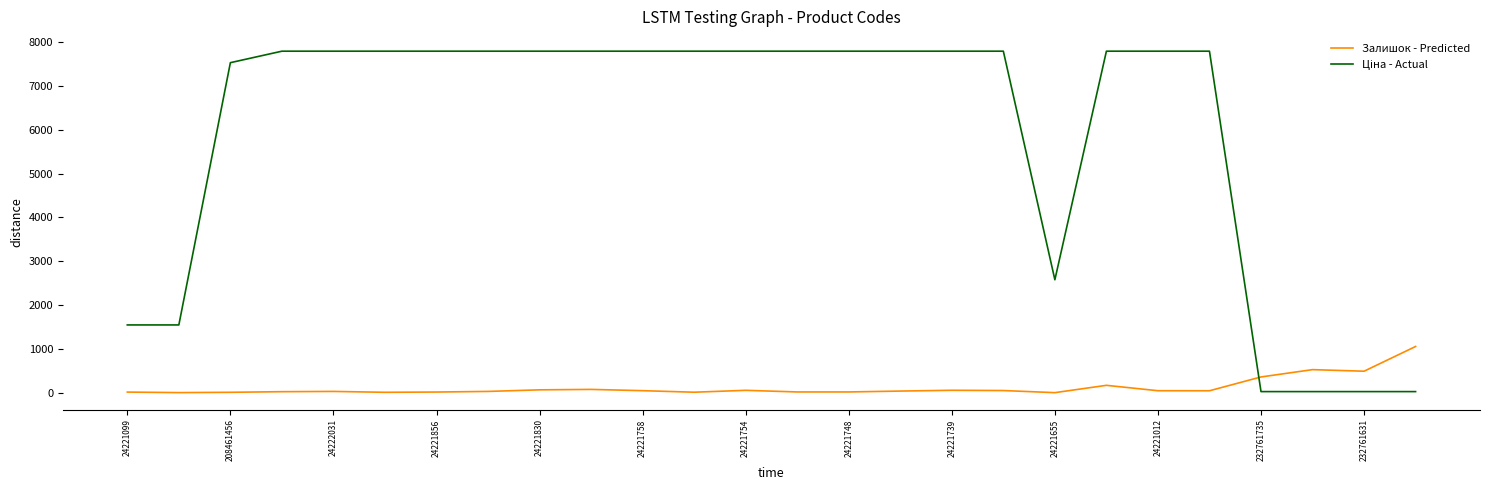

What is the highest value of the Залишок - Predicted series?

1056.0